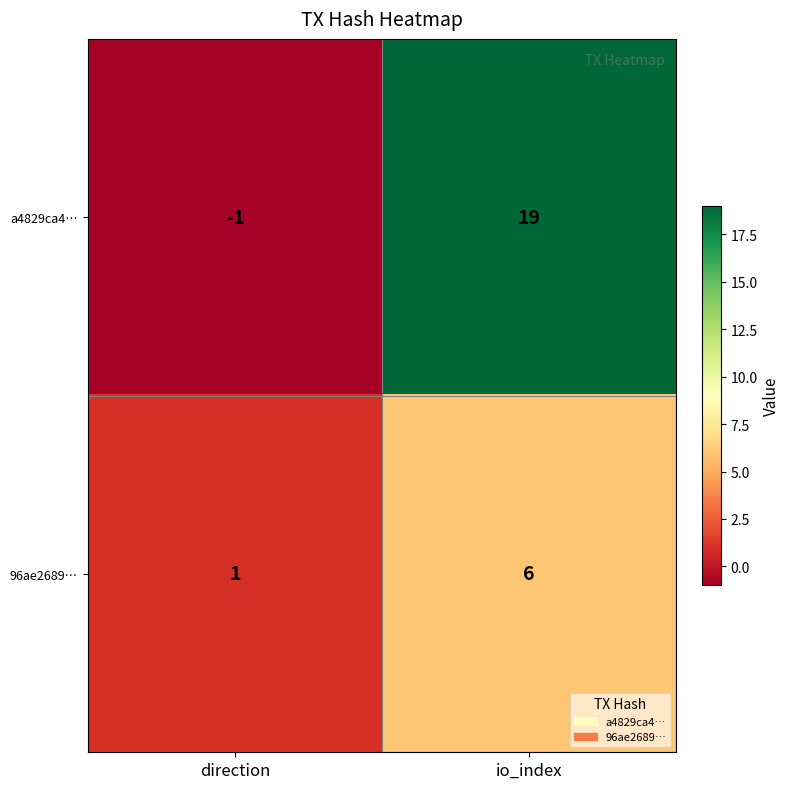

What is the sum of the 96ae2689… values at io_index and direction?

7